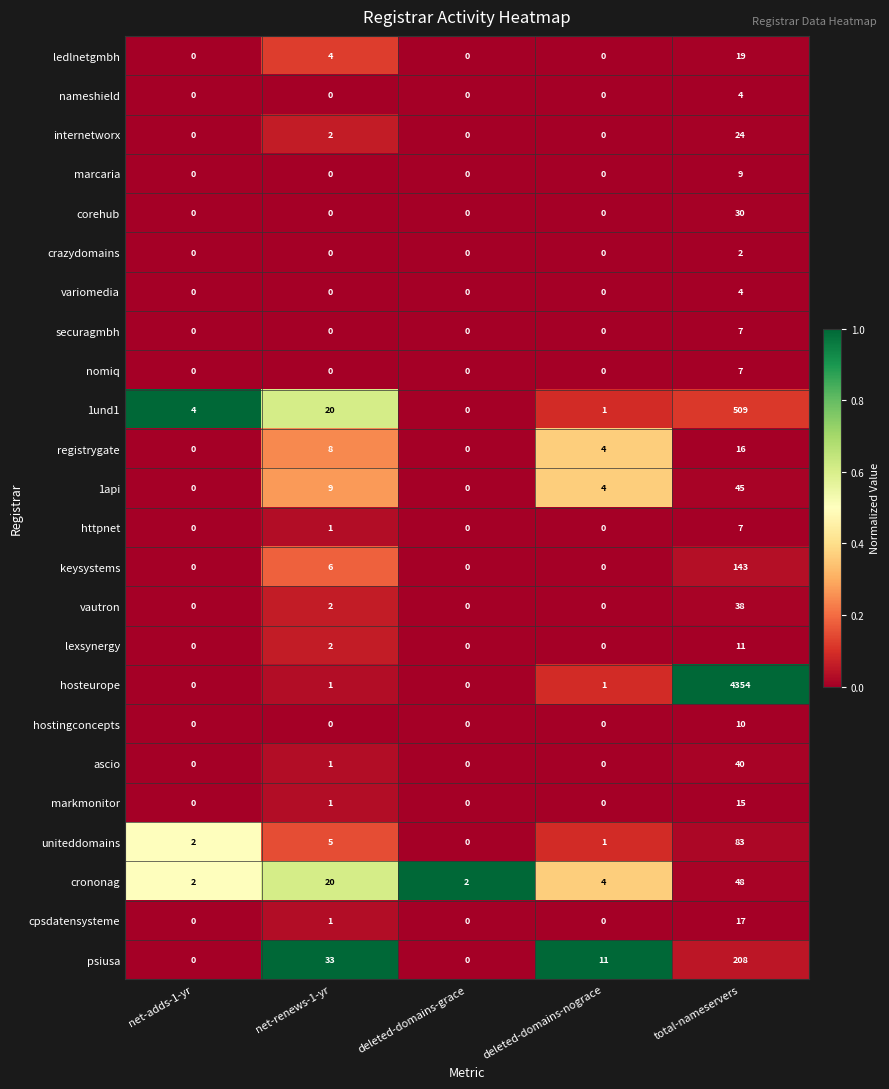

What is the total value across all series at net-adds-1-yr?

8